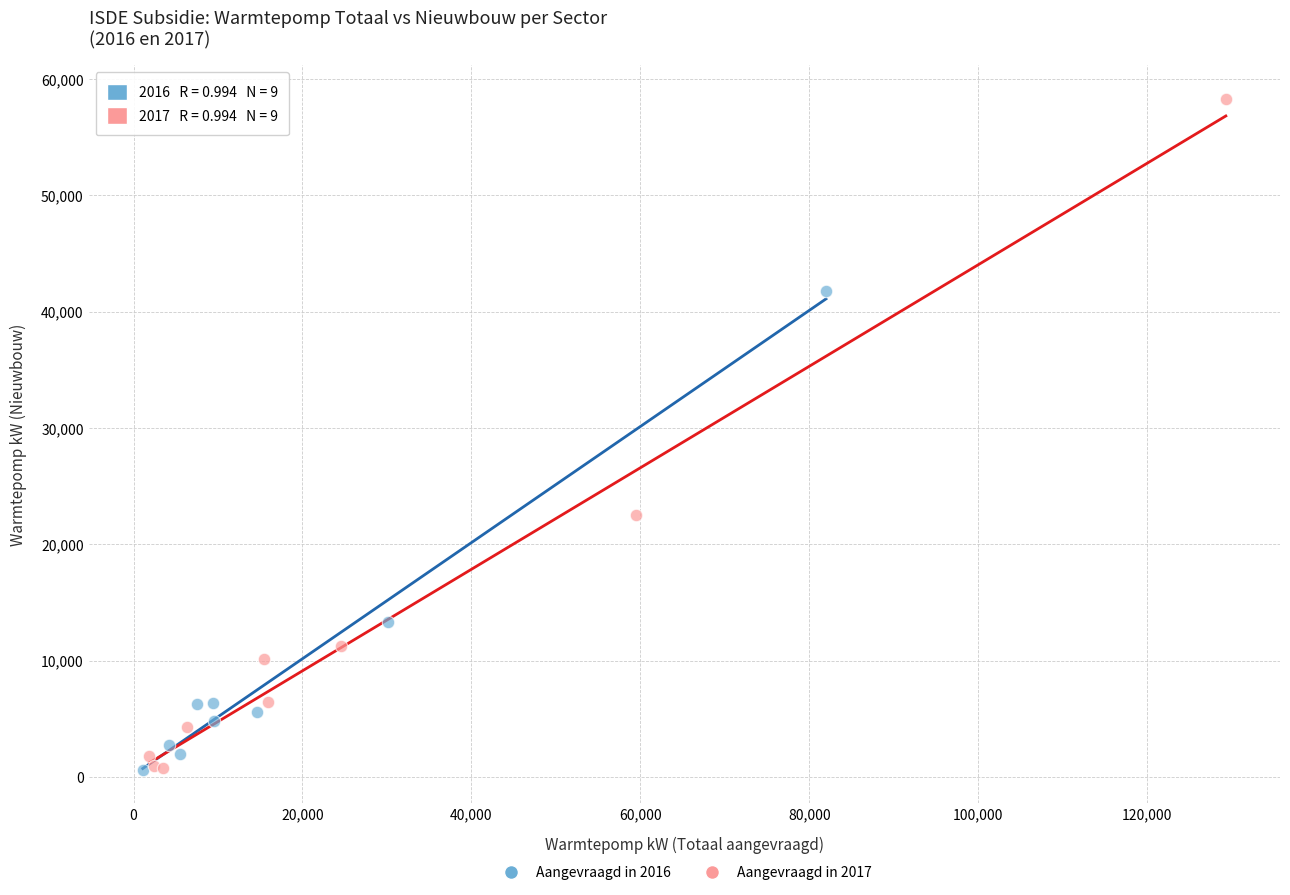

Which series reaches the maximum Y coordinate?

Aangevraagd in 2017